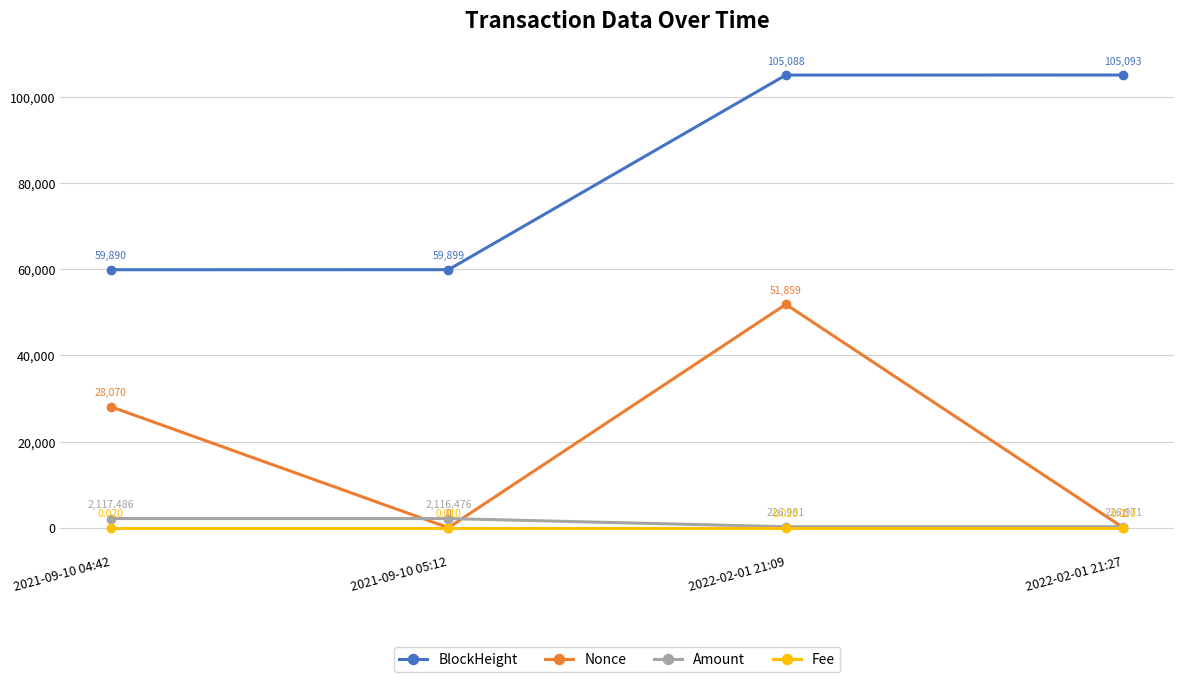

What is the total value across all series at 2021-09-10 05:12?

62015.5